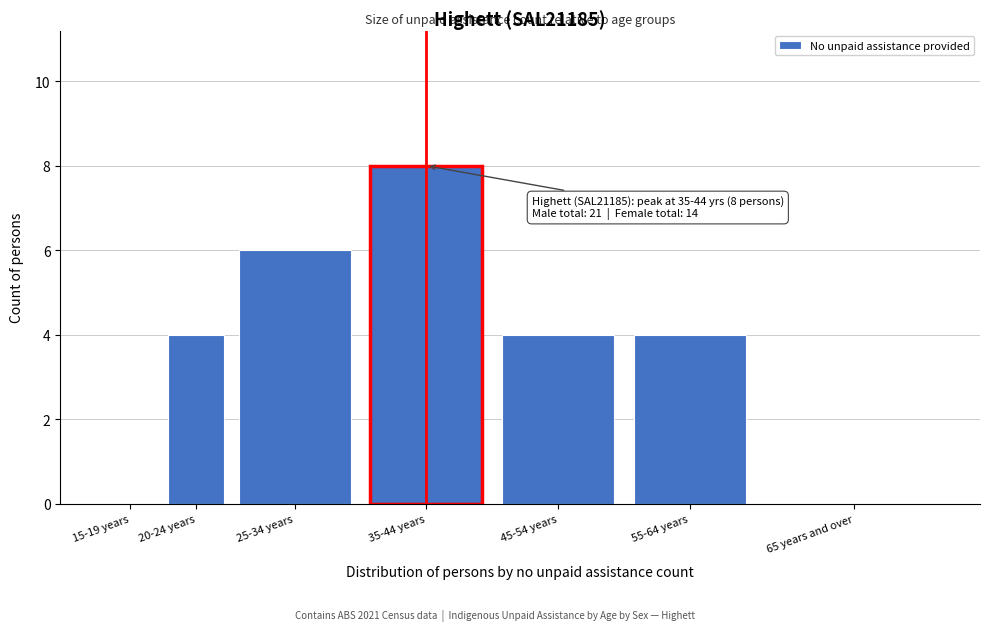

Reading right to left, extract all data points from this chart.

65 years and over=0	55-64 years=4	45-54 years=4	35-44 years=8	25-34 years=6	20-24 years=4	15-19 years=0